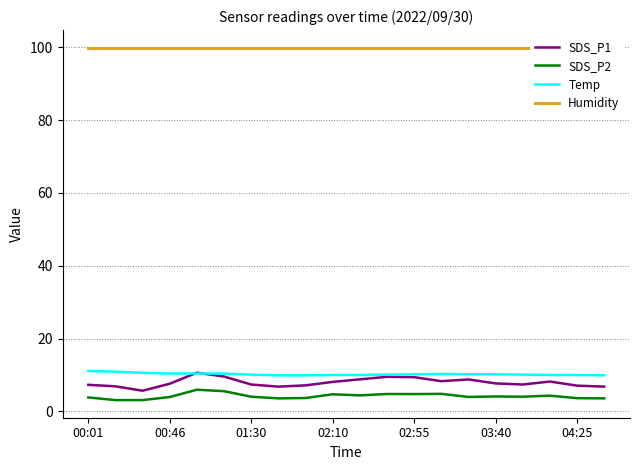

Reading right to left, list all the values displayed in this chart.

SDS_P1: 6.8	7.1	8.2	7.4	7.7	8.8	8.3	9.4	9.5	8.8	8.1	7.2	6.8	7.4	9.6	10.6	7.6	5.7	6.9	7.3
SDS_P2: 3.6	3.6	4.3	4.0	4.1	4.0	4.8	4.8	4.8	4.4	4.7	3.7	3.6	4.0	5.5	6.0	4.0	3.1	3.1	3.8
Temp: 9.9	10.0	10.0	10.1	10.2	10.2	10.3	10.2	10.1	10.0	10.0	9.9	9.9	10.1	10.4	10.4	10.4	10.6	10.9	11.1
Humidity: 99.9	99.9	99.9	99.9	99.9	99.9	99.9	99.9	99.9	99.9	99.9	99.9	99.9	99.9	99.9	99.9	99.9	99.9	99.9	99.9